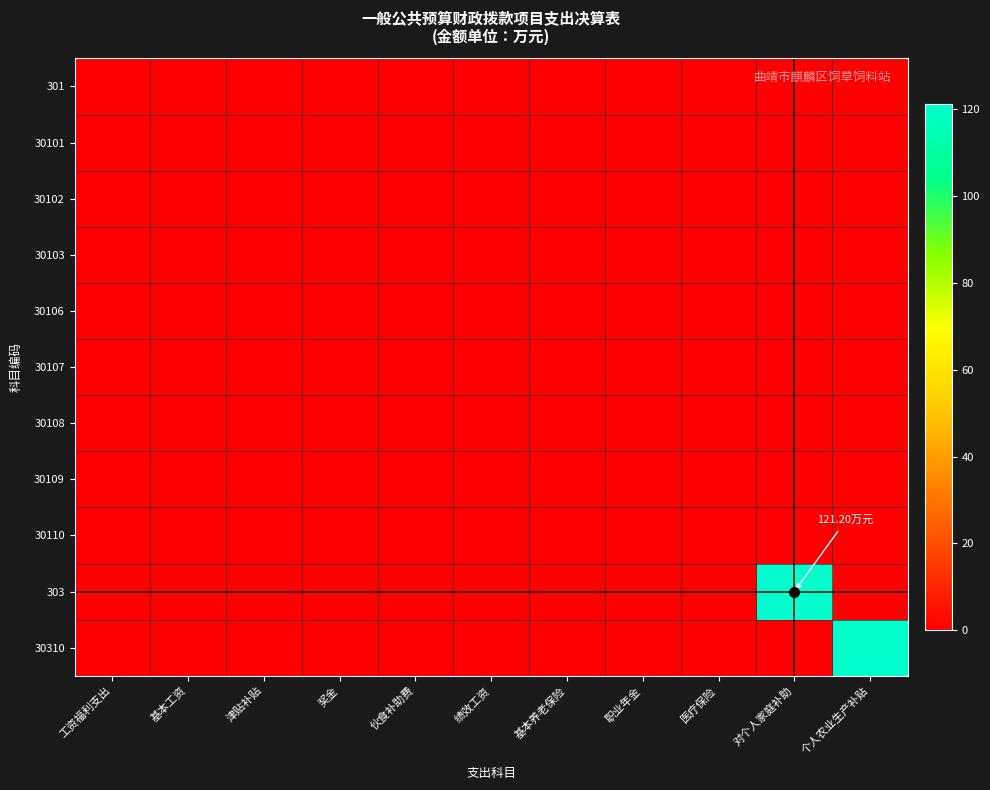

Reading left to right, transcribe all the data shown in this chart.

301: 工资福利支出=0.0	基本工资=0.0	津贴补贴=0.0	奖金=0.0	伙食补助费=0.0	绩效工资=0.0	基本养老保险=0.0	职业年金=0.0	医疗保险=0.0	对个人家庭补助=0.0	个人农业生产补贴=0.0
30101: 工资福利支出=0.0	基本工资=0.0	津贴补贴=0.0	奖金=0.0	伙食补助费=0.0	绩效工资=0.0	基本养老保险=0.0	职业年金=0.0	医疗保险=0.0	对个人家庭补助=0.0	个人农业生产补贴=0.0
30102: 工资福利支出=0.0	基本工资=0.0	津贴补贴=0.0	奖金=0.0	伙食补助费=0.0	绩效工资=0.0	基本养老保险=0.0	职业年金=0.0	医疗保险=0.0	对个人家庭补助=0.0	个人农业生产补贴=0.0
30103: 工资福利支出=0.0	基本工资=0.0	津贴补贴=0.0	奖金=0.0	伙食补助费=0.0	绩效工资=0.0	基本养老保险=0.0	职业年金=0.0	医疗保险=0.0	对个人家庭补助=0.0	个人农业生产补贴=0.0
30106: 工资福利支出=0.0	基本工资=0.0	津贴补贴=0.0	奖金=0.0	伙食补助费=0.0	绩效工资=0.0	基本养老保险=0.0	职业年金=0.0	医疗保险=0.0	对个人家庭补助=0.0	个人农业生产补贴=0.0
30107: 工资福利支出=0.0	基本工资=0.0	津贴补贴=0.0	奖金=0.0	伙食补助费=0.0	绩效工资=0.0	基本养老保险=0.0	职业年金=0.0	医疗保险=0.0	对个人家庭补助=0.0	个人农业生产补贴=0.0
30108: 工资福利支出=0.0	基本工资=0.0	津贴补贴=0.0	奖金=0.0	伙食补助费=0.0	绩效工资=0.0	基本养老保险=0.0	职业年金=0.0	医疗保险=0.0	对个人家庭补助=0.0	个人农业生产补贴=0.0
30109: 工资福利支出=0.0	基本工资=0.0	津贴补贴=0.0	奖金=0.0	伙食补助费=0.0	绩效工资=0.0	基本养老保险=0.0	职业年金=0.0	医疗保险=0.0	对个人家庭补助=0.0	个人农业生产补贴=0.0
30110: 工资福利支出=0.0	基本工资=0.0	津贴补贴=0.0	奖金=0.0	伙食补助费=0.0	绩效工资=0.0	基本养老保险=0.0	职业年金=0.0	医疗保险=0.0	对个人家庭补助=0.0	个人农业生产补贴=0.0
303: 工资福利支出=0.0	基本工资=0.0	津贴补贴=0.0	奖金=0.0	伙食补助费=0.0	绩效工资=0.0	基本养老保险=0.0	职业年金=0.0	医疗保险=0.0	对个人家庭补助=121.2	个人农业生产补贴=0.0
30310: 工资福利支出=0.0	基本工资=0.0	津贴补贴=0.0	奖金=0.0	伙食补助费=0.0	绩效工资=0.0	基本养老保险=0.0	职业年金=0.0	医疗保险=0.0	对个人家庭补助=0.0	个人农业生产补贴=121.2